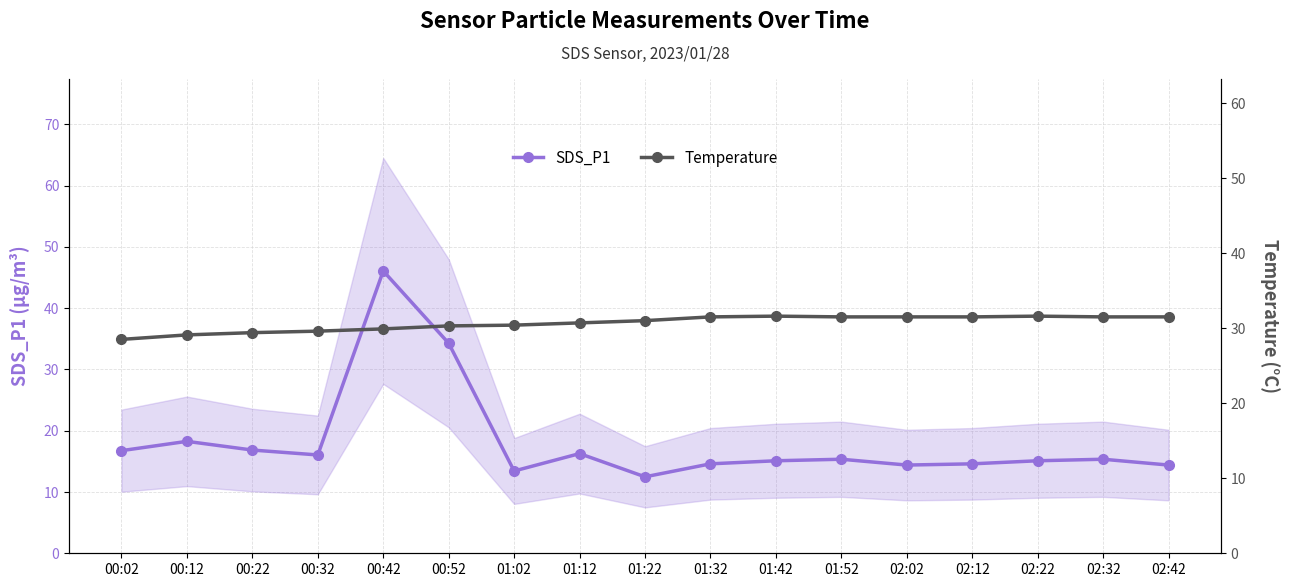

List the series in order of their peak value, lowest first.

Temperature, SDS_P1